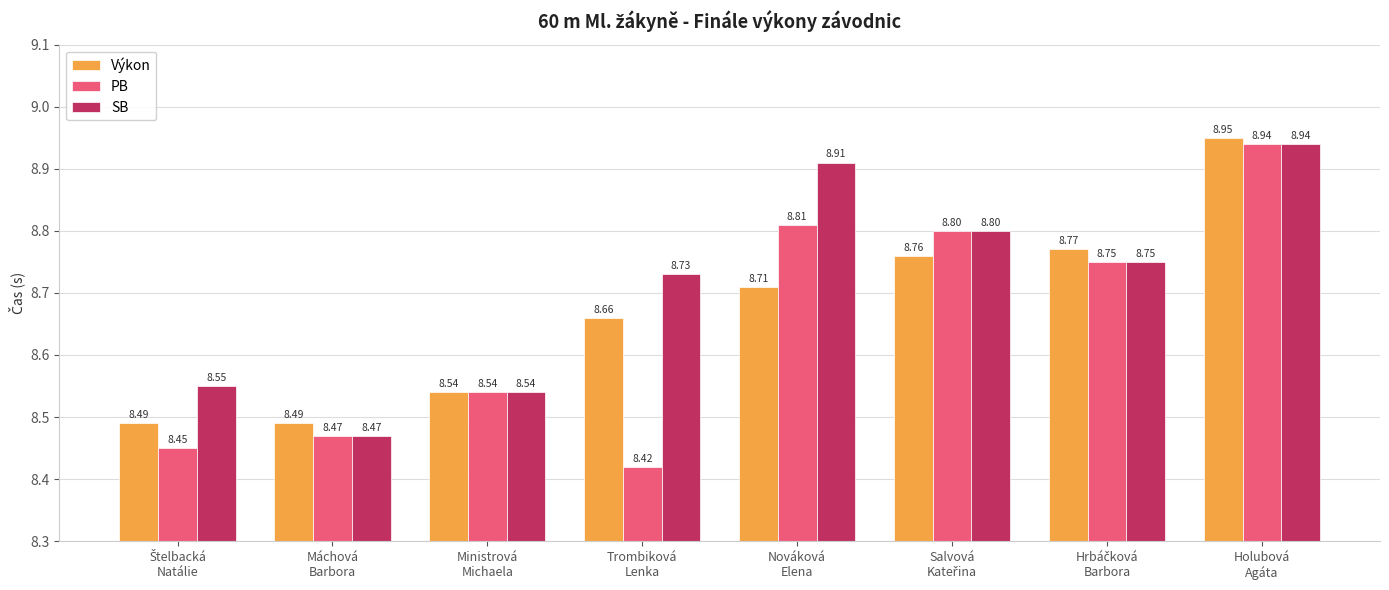

Which series has the largest total across all categories?

SB